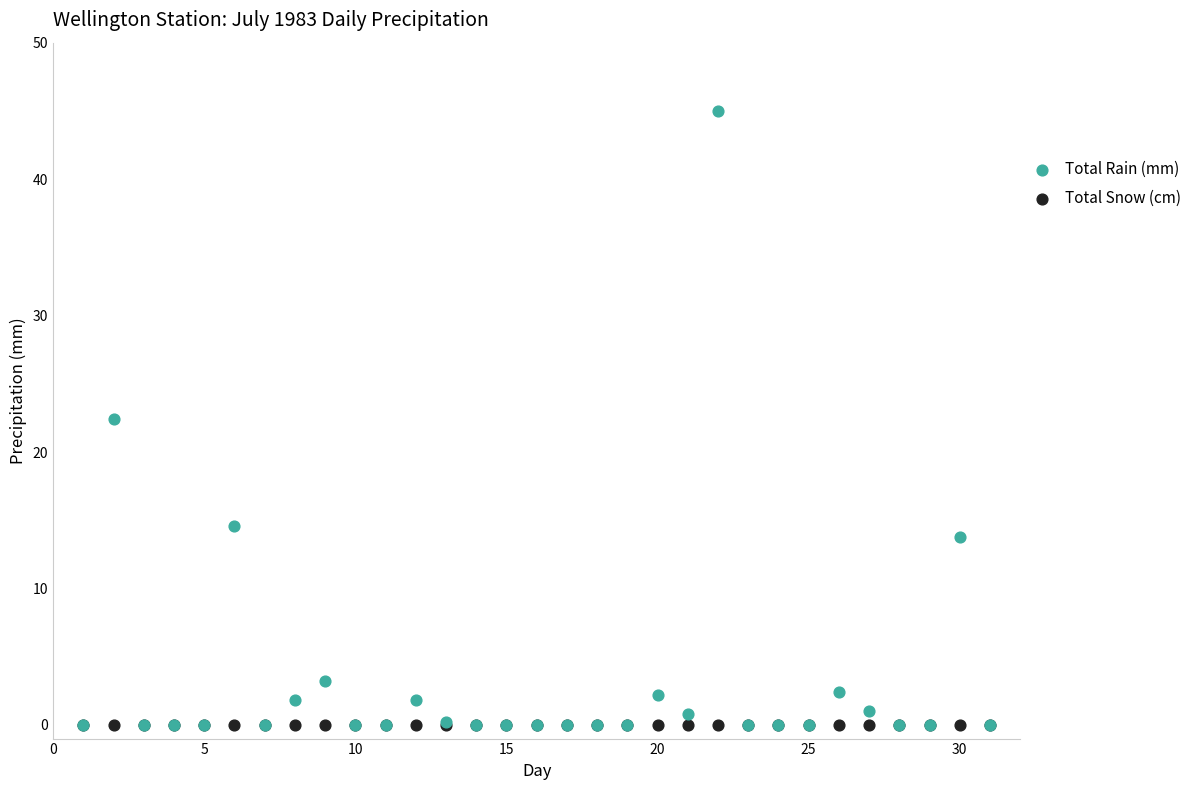

What are all the series names shown in the legend?

Total Rain (mm), Total Snow (cm)